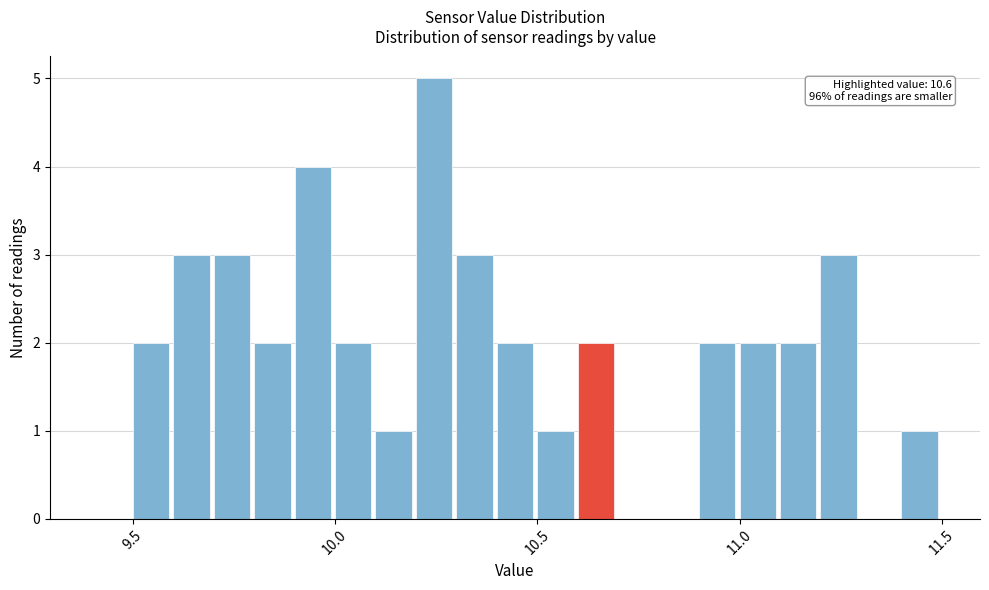

Read against the x-axis, roughly where is the centre of the tallest bar?

10.25